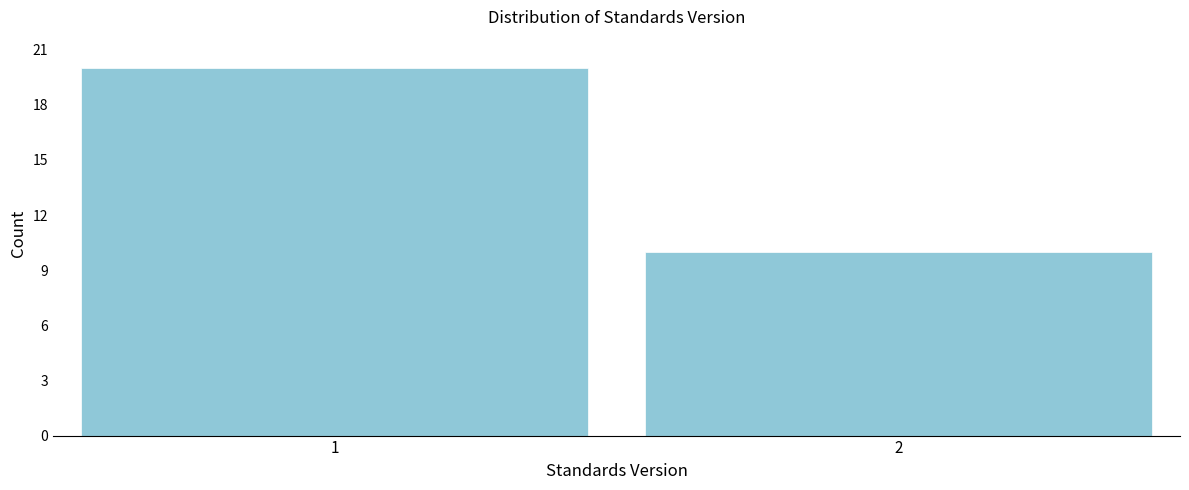

Reading left to right, list all the values displayed in this chart.

1=20	2=10